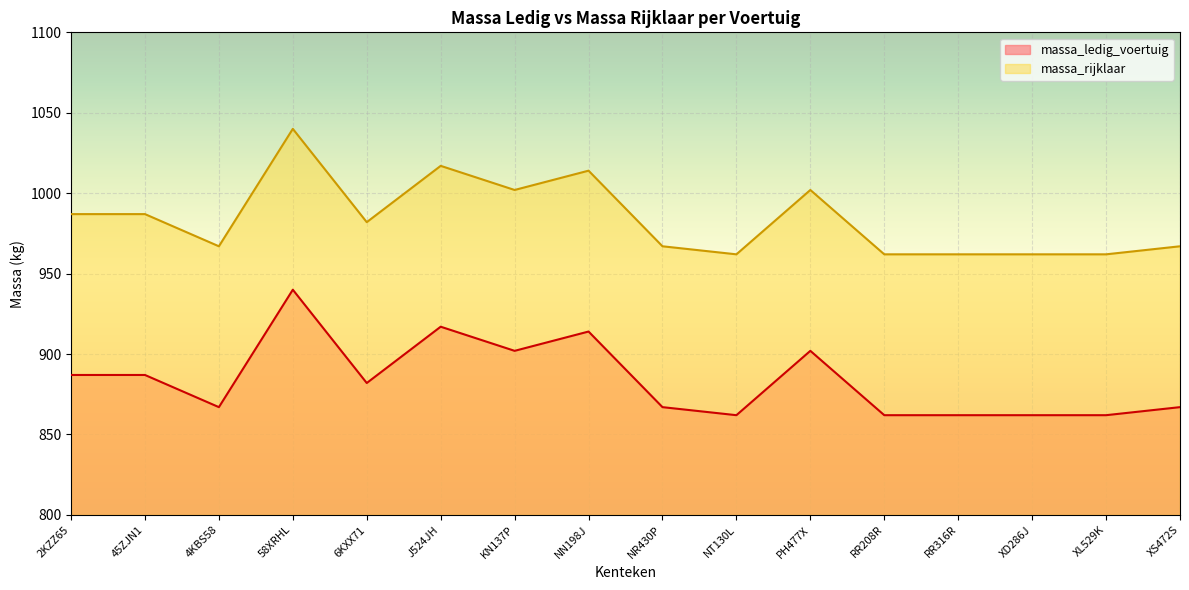

What is the smallest value displayed?

862